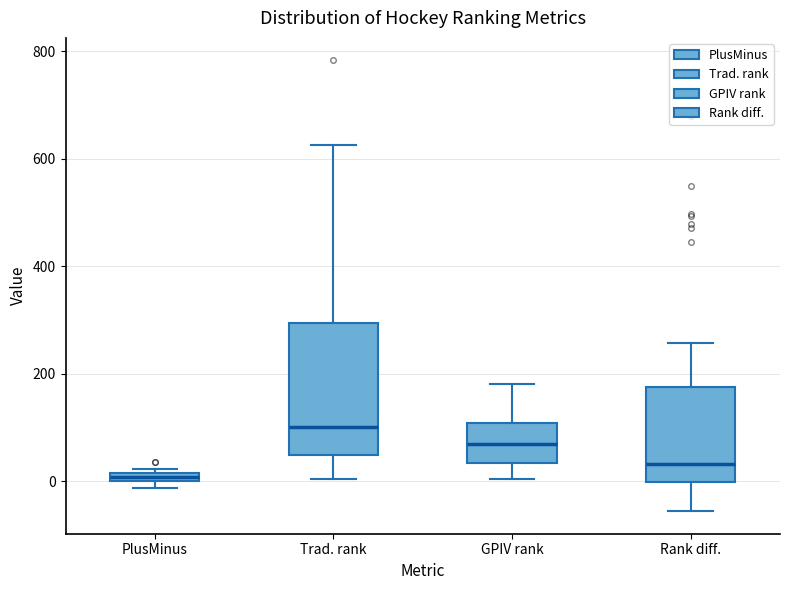

Which box has the lowest median line?

PlusMinus